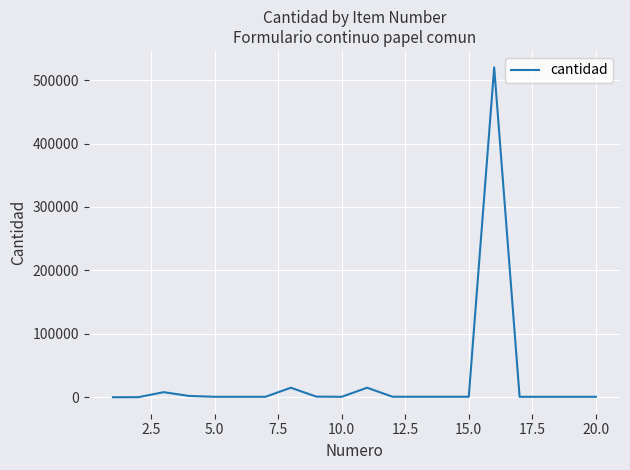

What is the greatest value displayed?

520000